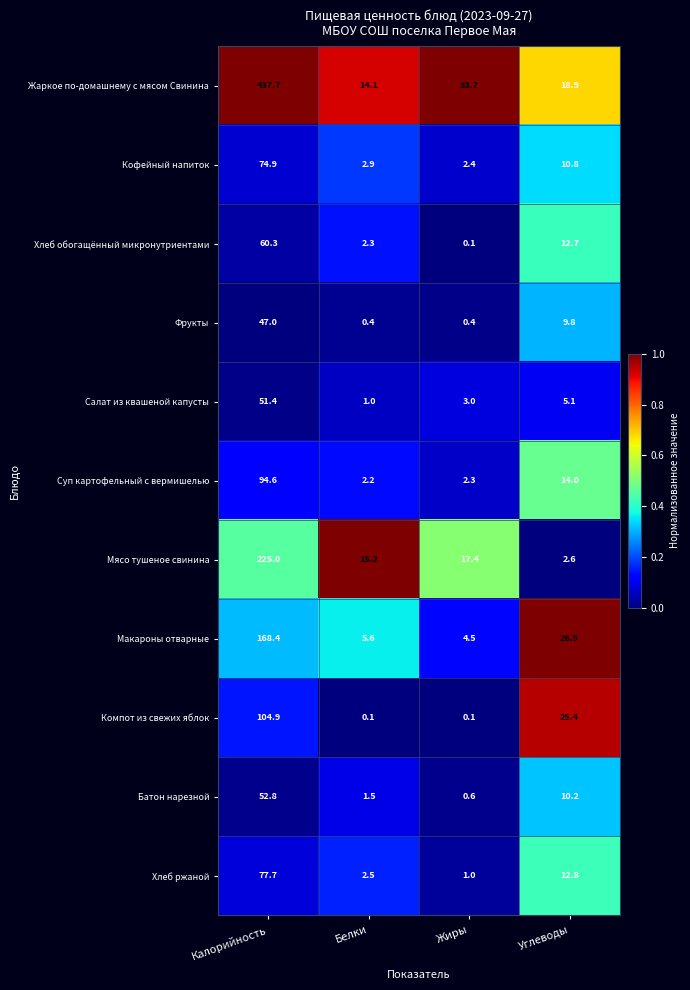

What is the maximum value for Фрукты?

47.0